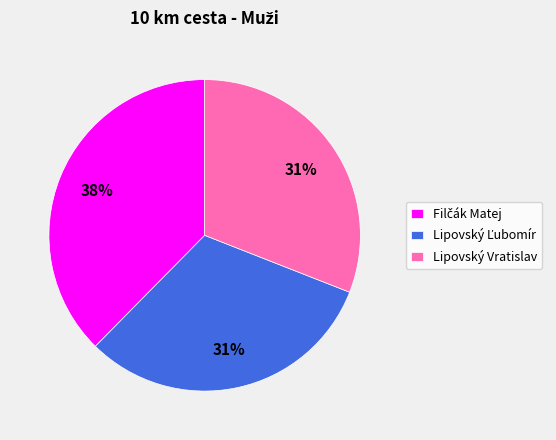

True or false: Lipovský Vratislav accounts for 31% of the total.

True